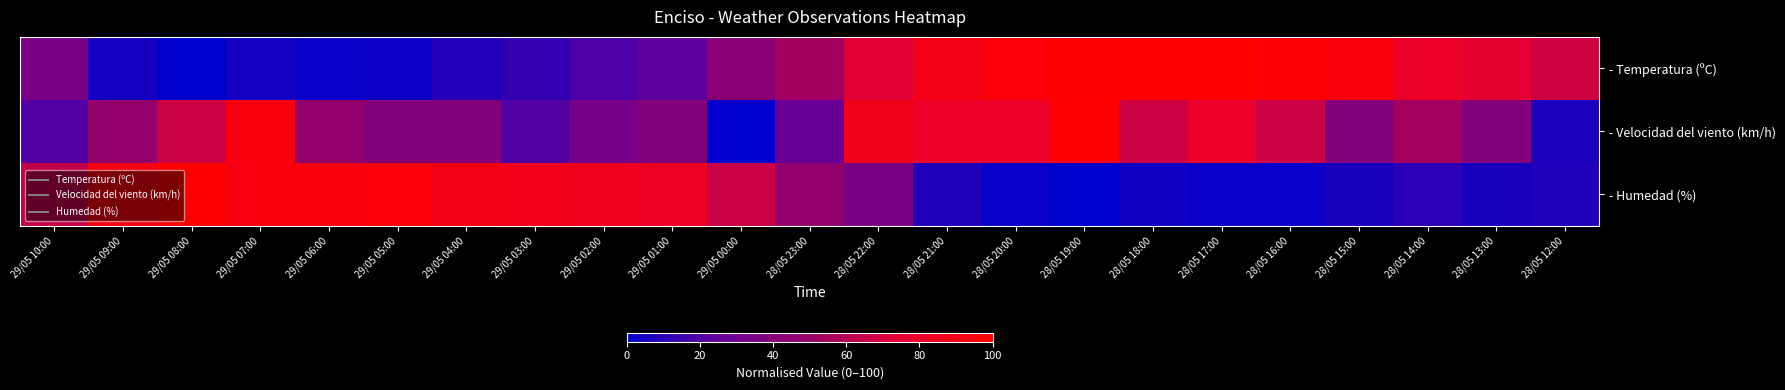

Which has a higher value, 28/05 13:00 or 29/05 05:00?

28/05 13:00